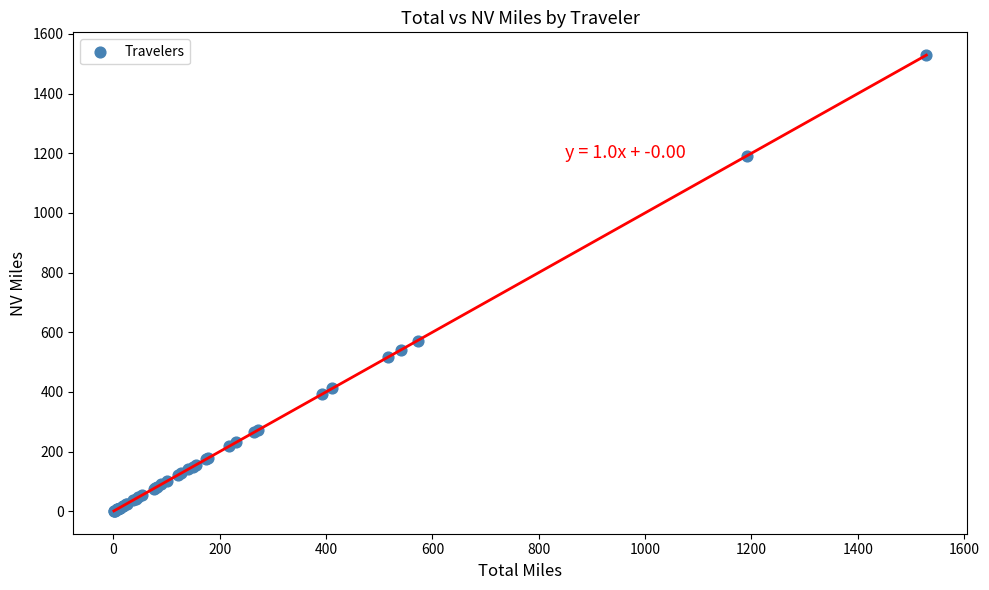

What Y value in the scatter plot is closest to 765?

572.3